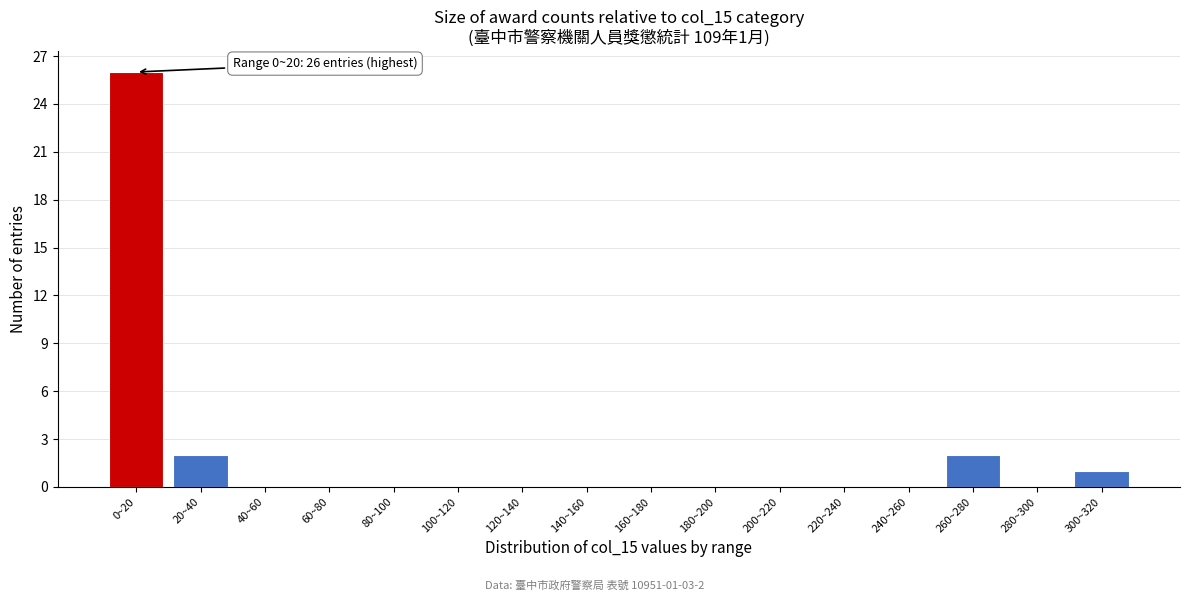

Reading right to left, extract all data points from this chart.

300~320=1	280~300=0	260~280=2	240~260=0	220~240=0	200~220=0	180~200=0	160~180=0	140~160=0	120~140=0	100~120=0	80~100=0	60~80=0	40~60=0	20~40=2	0~20=26